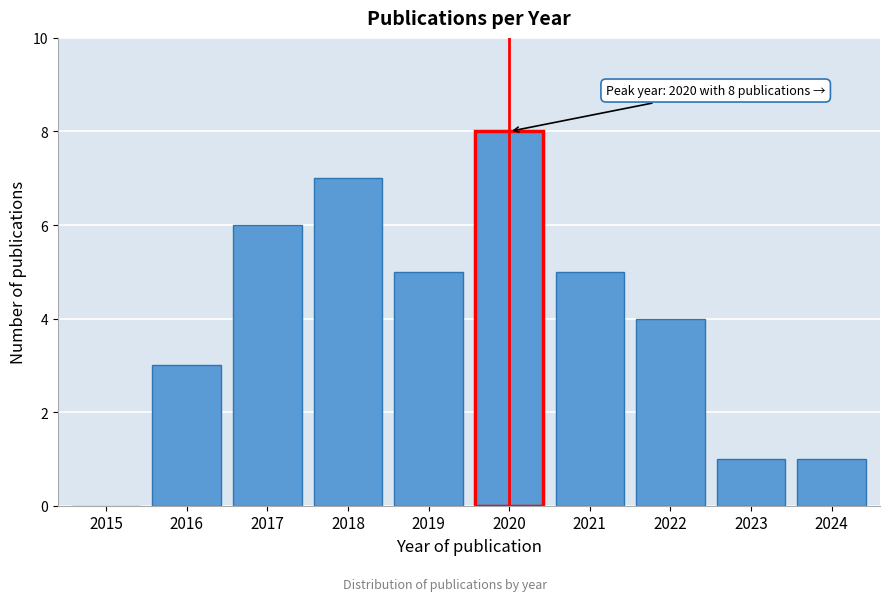

Reading left to right, transcribe all the data shown in this chart.

2015=0	2016=3	2017=6	2018=7	2019=5	2020=8	2021=5	2022=4	2023=1	2024=1